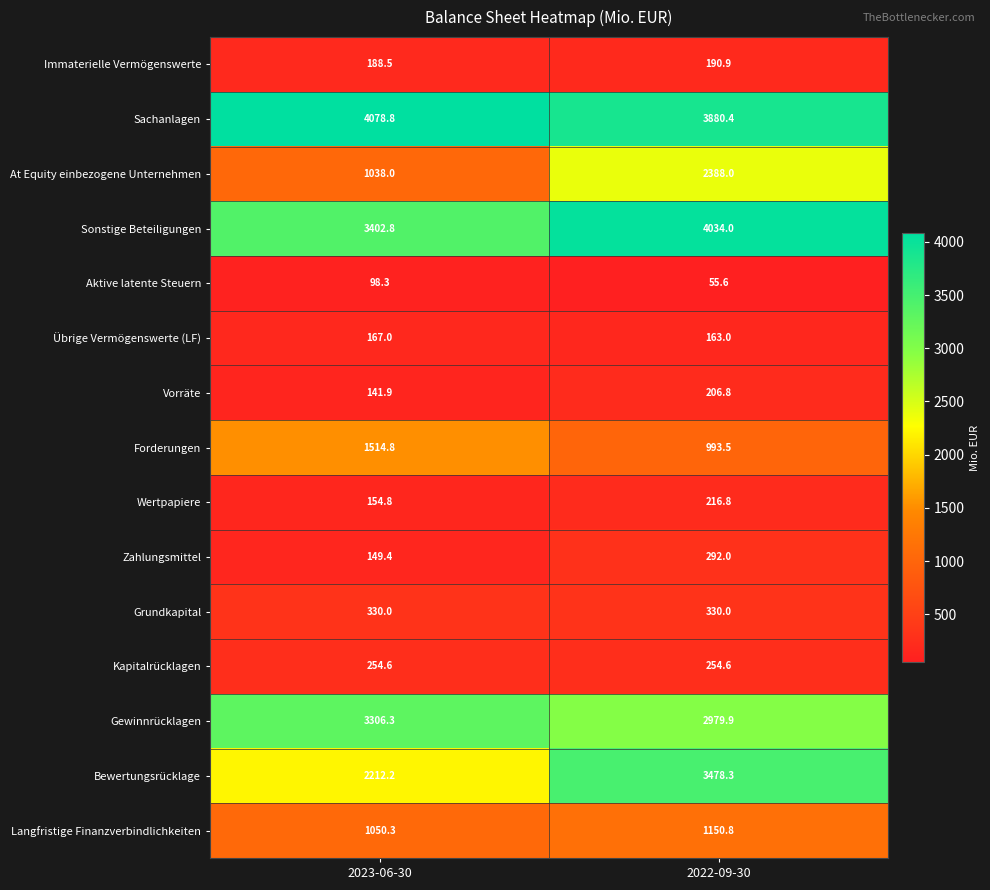

Reading left to right, transcribe all the data shown in this chart.

Immaterielle Vermögenswerte: 2023-06-30=188.5	2022-09-30=190.9
Sachanlagen: 2023-06-30=4078.8	2022-09-30=3880.4
At Equity einbezogene Unternehmen: 2023-06-30=1038.0	2022-09-30=2388.0
Sonstige Beteiligungen: 2023-06-30=3402.8	2022-09-30=4034.0
Aktive latente Steuern: 2023-06-30=98.3	2022-09-30=55.6
Übrige Vermögenswerte (LF): 2023-06-30=167.0	2022-09-30=163.0
Vorräte: 2023-06-30=141.9	2022-09-30=206.8
Forderungen: 2023-06-30=1514.8	2022-09-30=993.5
Wertpapiere: 2023-06-30=154.8	2022-09-30=216.8
Zahlungsmittel: 2023-06-30=149.4	2022-09-30=292.0
Grundkapital: 2023-06-30=330.0	2022-09-30=330.0
Kapitalrücklagen: 2023-06-30=254.6	2022-09-30=254.6
Gewinnrücklagen: 2023-06-30=3306.3	2022-09-30=2979.9
Bewertungsrücklage: 2023-06-30=2212.2	2022-09-30=3478.3
Langfristige Finanzverbindlichkeiten: 2023-06-30=1050.3	2022-09-30=1150.8